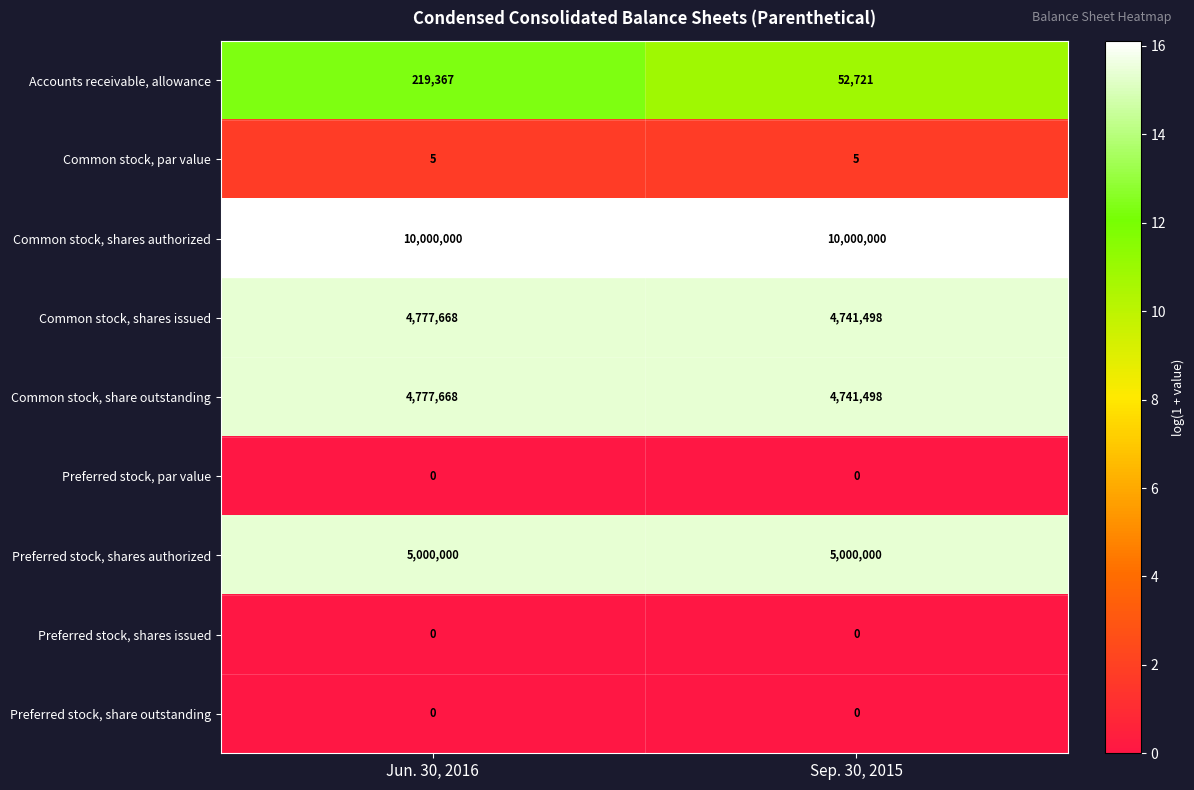

List the labels in order of Common stock, shares issued value, smallest first.

Sep. 30, 2015, Jun. 30, 2016